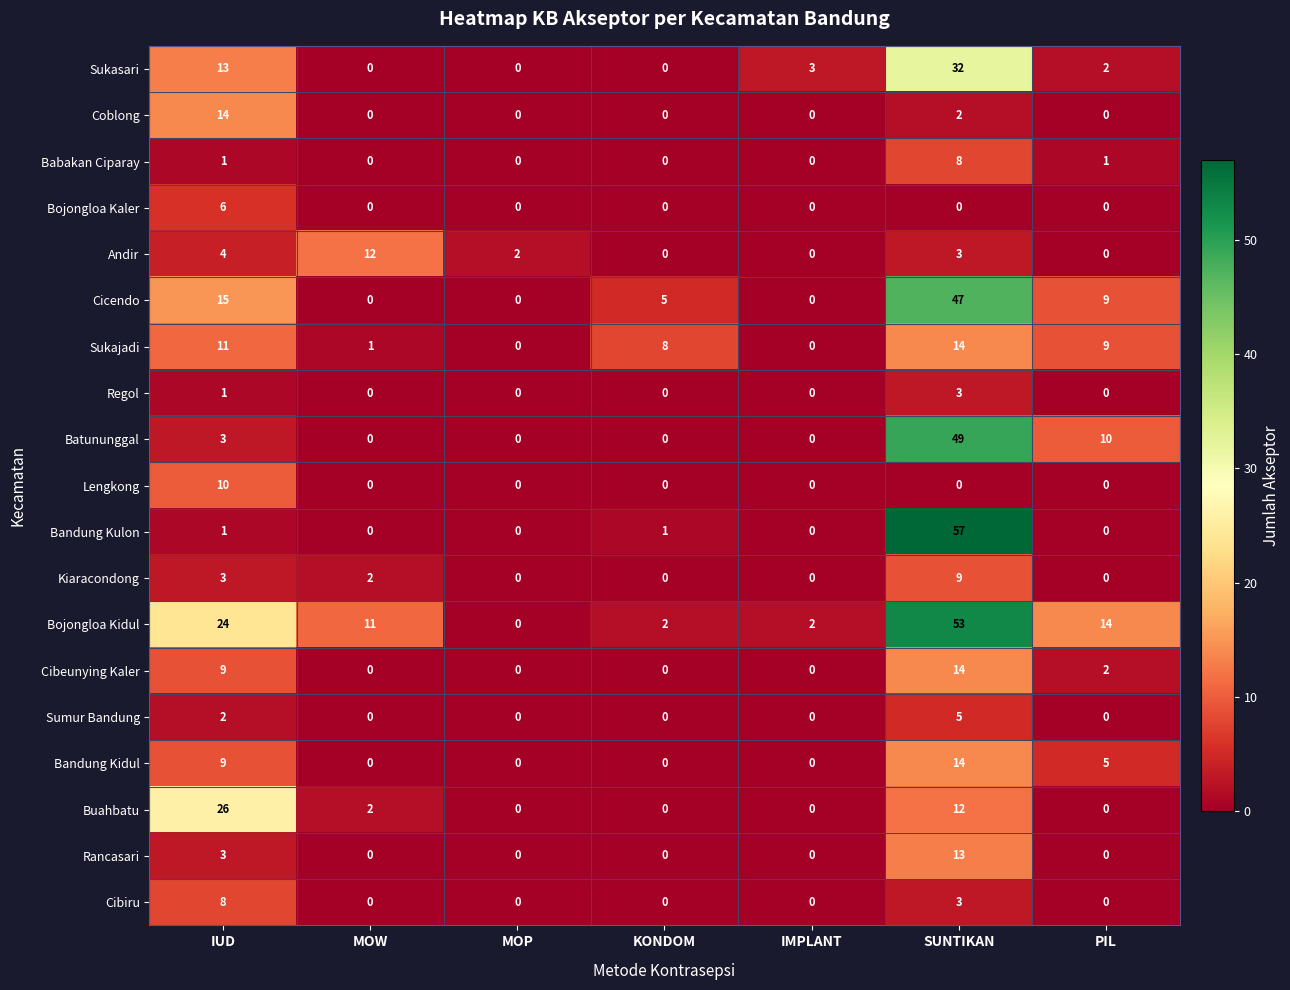

The value of Buahbatu at KONDOM is 0. True or false?

True